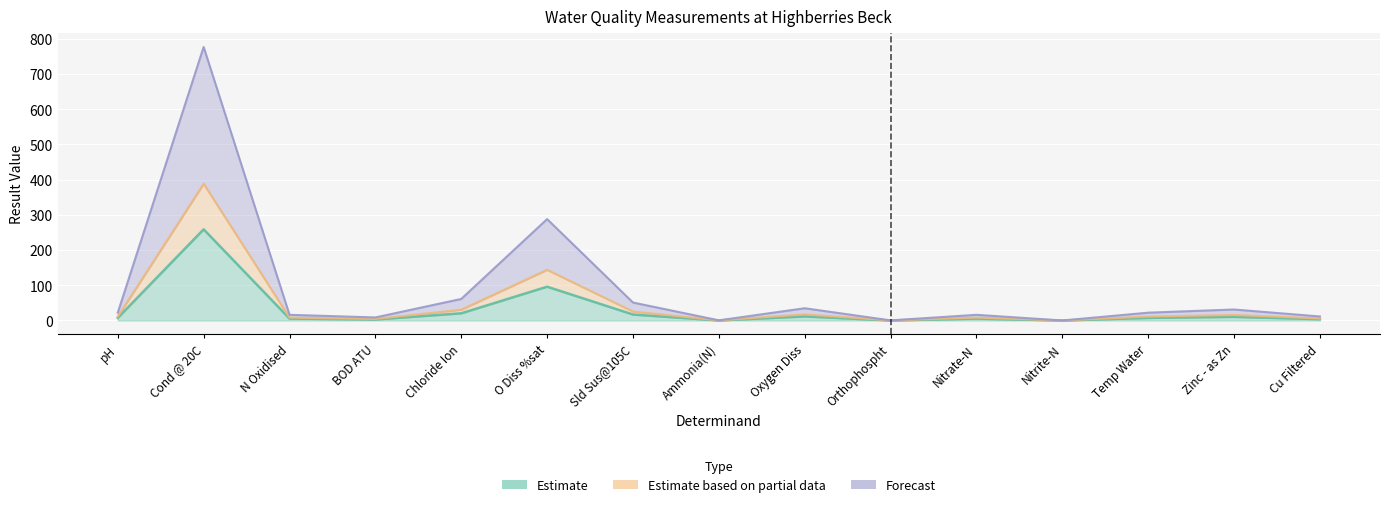

At which category does Estimate based on partial data reach its first local valley?

BOD ATU